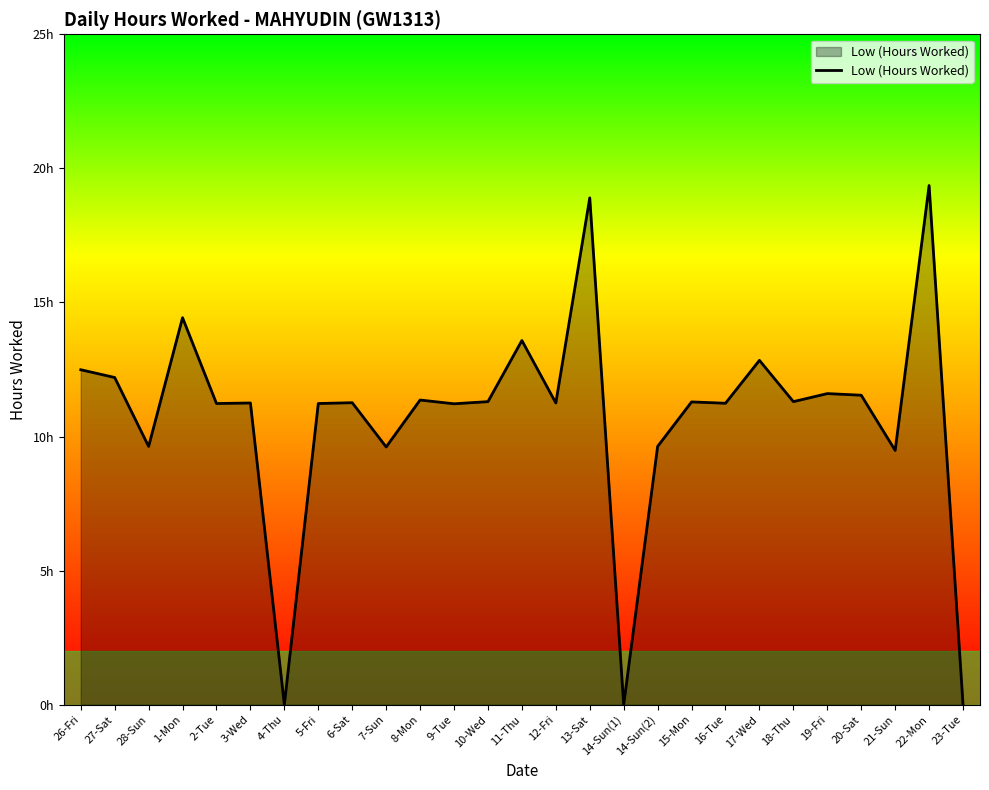

Rank the categories by value from highest to lowest.

22-Mon, 13-Sat, 1-Mon, 11-Thu, 17-Wed, 26-Fri, 27-Sat, 19-Fri, 20-Sat, 8-Mon, 10-Wed, 18-Thu, 15-Mon, 6-Sat, 3-Wed, 12-Fri, 16-Tue, 2-Tue, 5-Fri, 9-Tue, 28-Sun, 14-Sun(2), 7-Sun, 21-Sun, 4-Thu, 14-Sun(1), 23-Tue